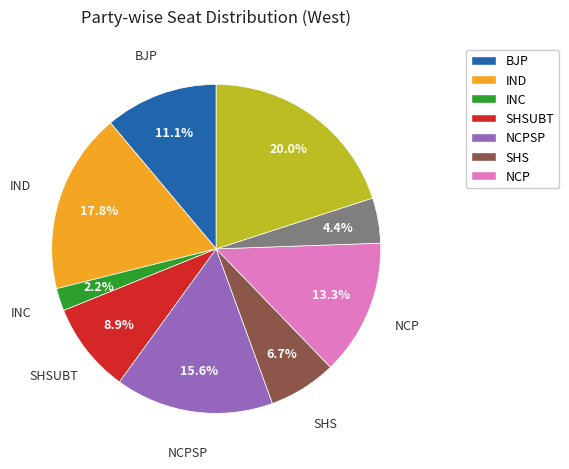

Is there a majority slice in this chart?

No